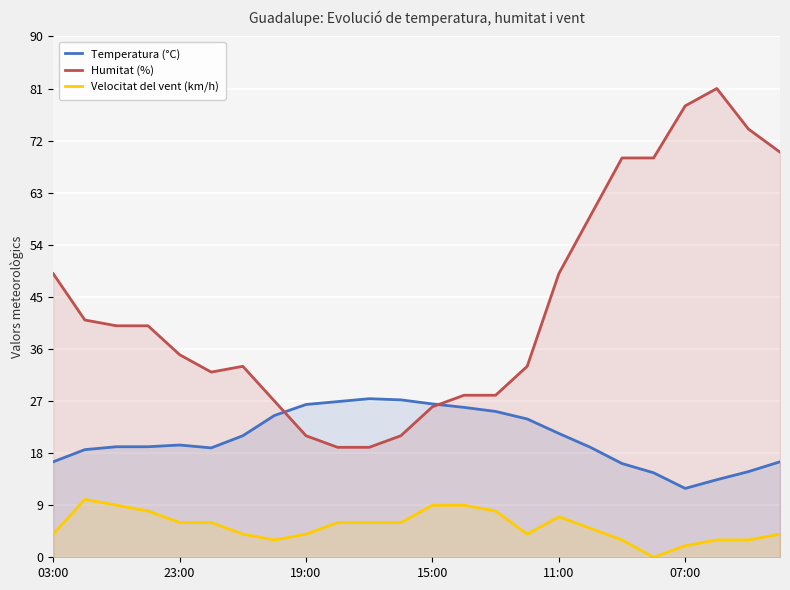

Which series has the largest range (max minus min)?

Humitat (%)